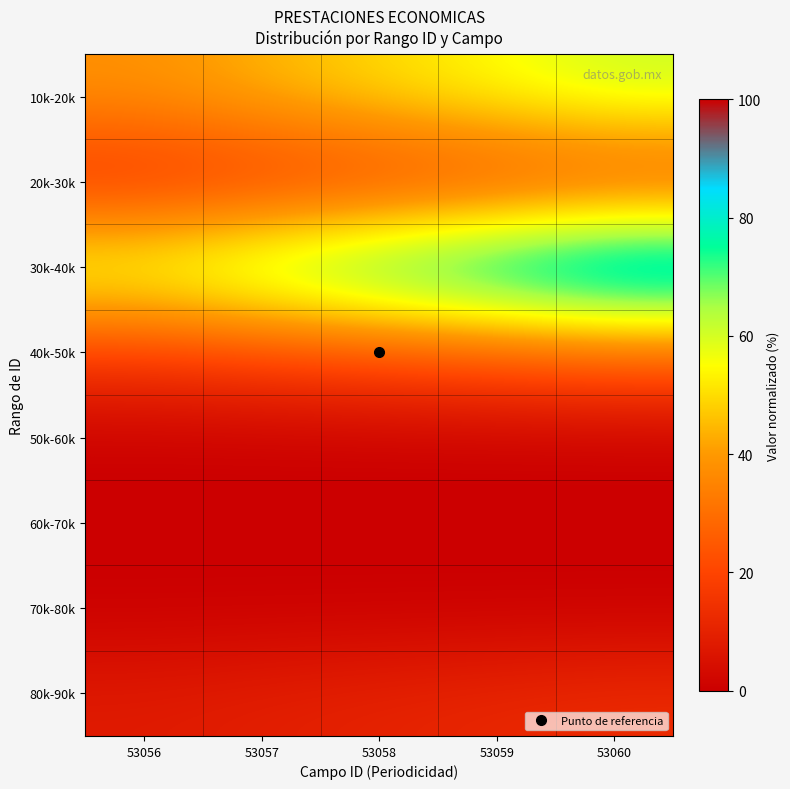

Reading left to right, transcribe all the data shown in this chart.

10k-20k: 53056=38.5	53057=44.2	53058=50.0	53059=55.8	53060=61.5
20k-30k: 53056=12.8	53057=14.7	53058=16.7	53059=18.6	53060=20.5
30k-40k: 53056=62.5	53057=71.9	53058=81.2	53059=90.6	53060=100.0
40k-50k: 53056=17.6	53057=20.3	53058=22.9	53059=25.6	53060=28.2
50k-60k: 53056=0.0	53057=0.0	53058=0.0	53059=0.0	53060=0.0
60k-70k: 53056=0.0	53057=0.0	53058=0.0	53059=0.0	53060=0.0
70k-80k: 53056=0.0	53057=0.0	53058=0.0	53059=0.0	53060=0.0
80k-90k: 53056=8.0	53057=9.2	53058=10.4	53059=11.6	53060=12.8